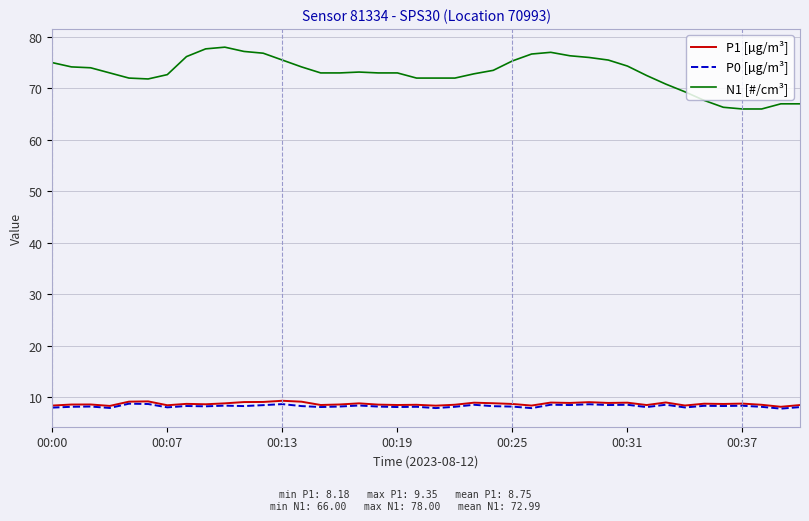

Which series has the largest total across all categories?

N1 [#/cm³]